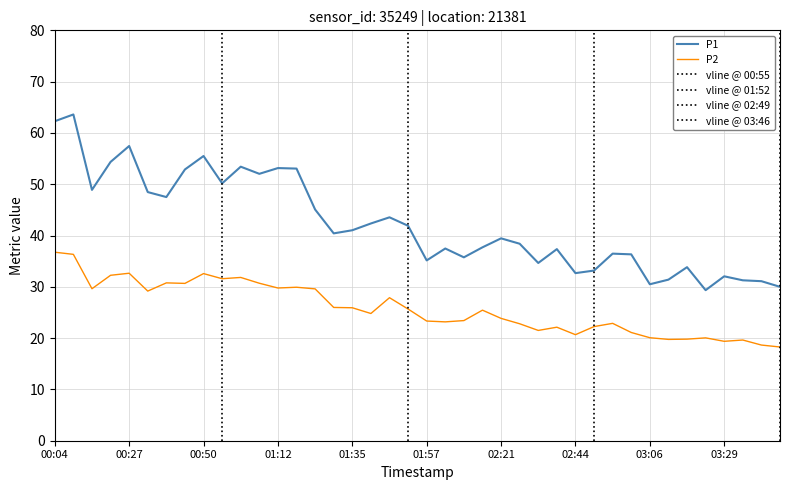

Rank the series by their average value, from lowest to highest.

P2, P1